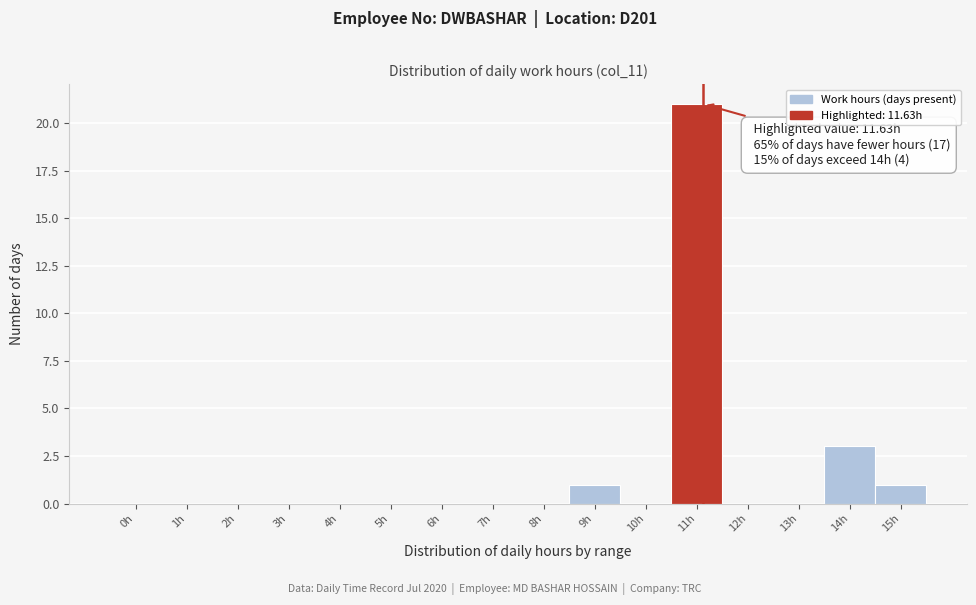

Reading left to right, transcribe all the data shown in this chart.

0h=0	1h=0	2h=0	3h=0	4h=0	5h=0	6h=0	7h=0	8h=0	9h=1	10h=0	11h=21	12h=0	13h=0	14h=3	15h=1